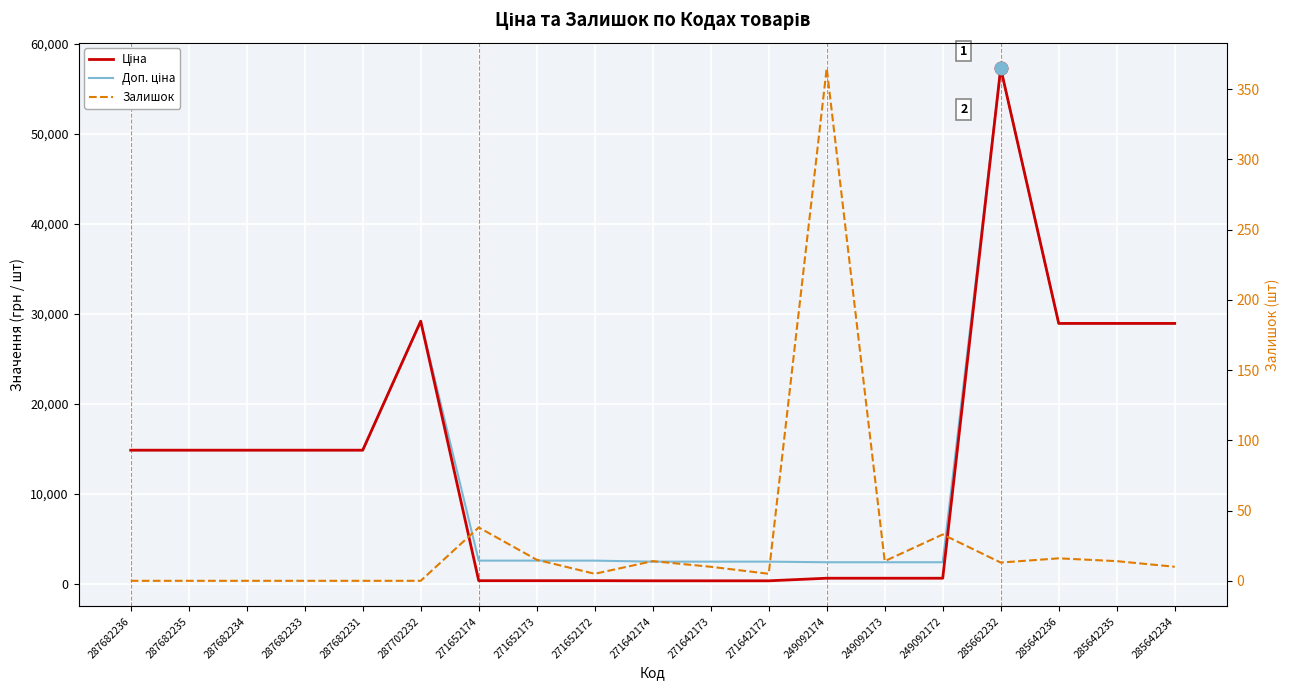

Which series has the widest spread of values?

Ціна